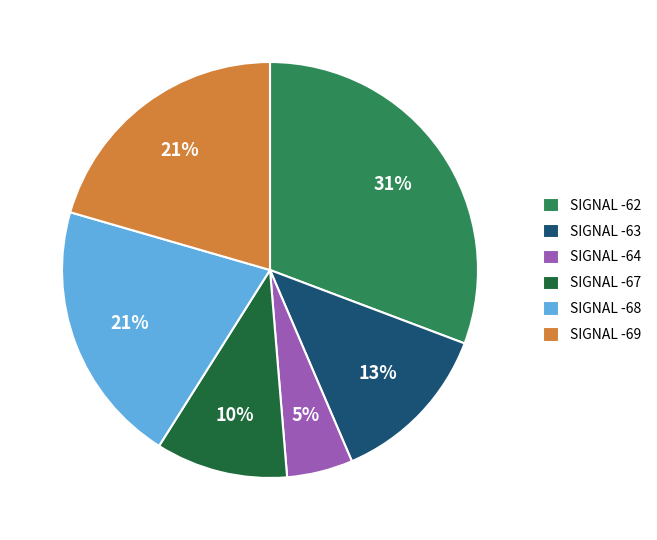

Count the number of slices in the pie.

6